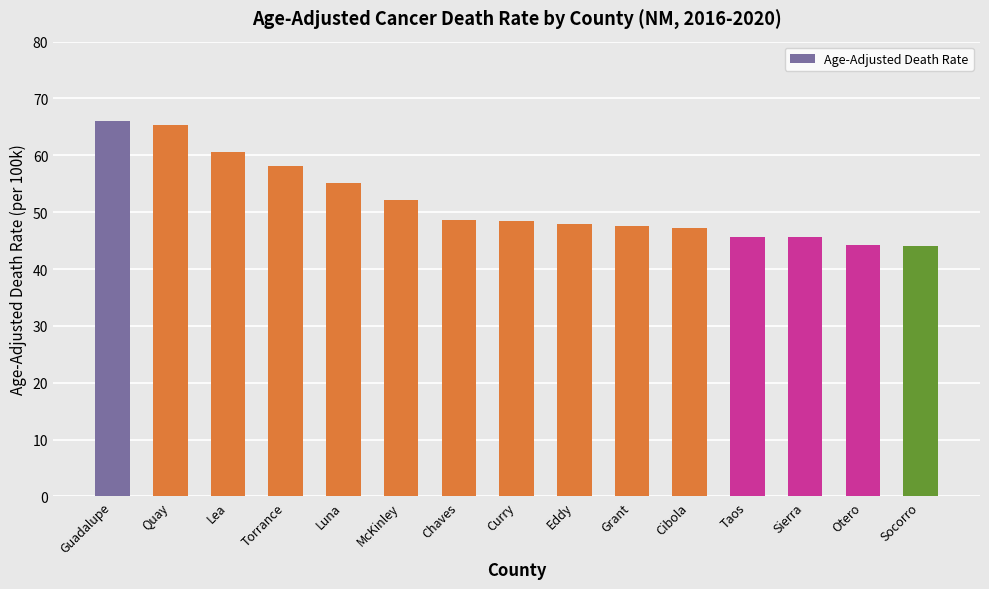

Count the number of data series in this chart.

1